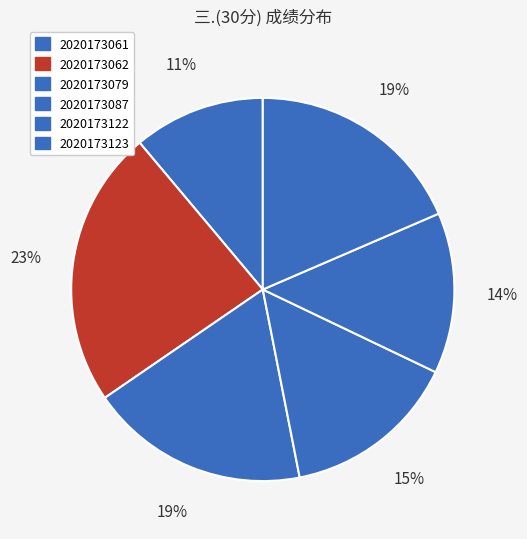

To the nearest percent, what is the average slice percentage?

17%